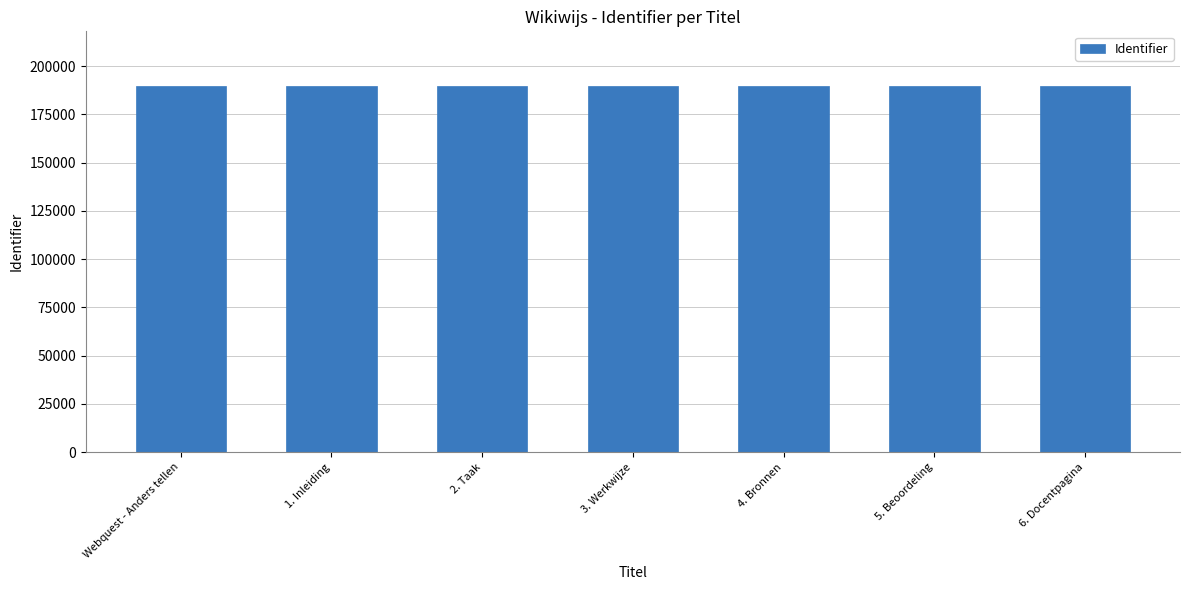

The value at Webquest - Anders tellen is 266488. True or false?

False